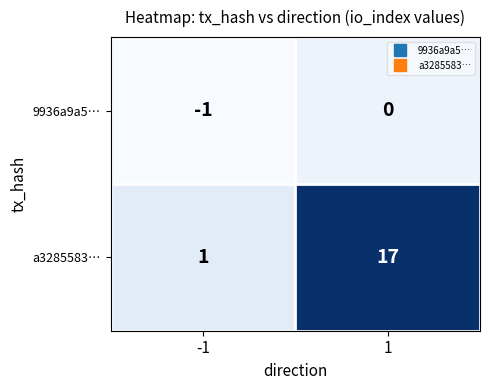

The value of 9936a9a5… at 1 is 0. True or false?

True